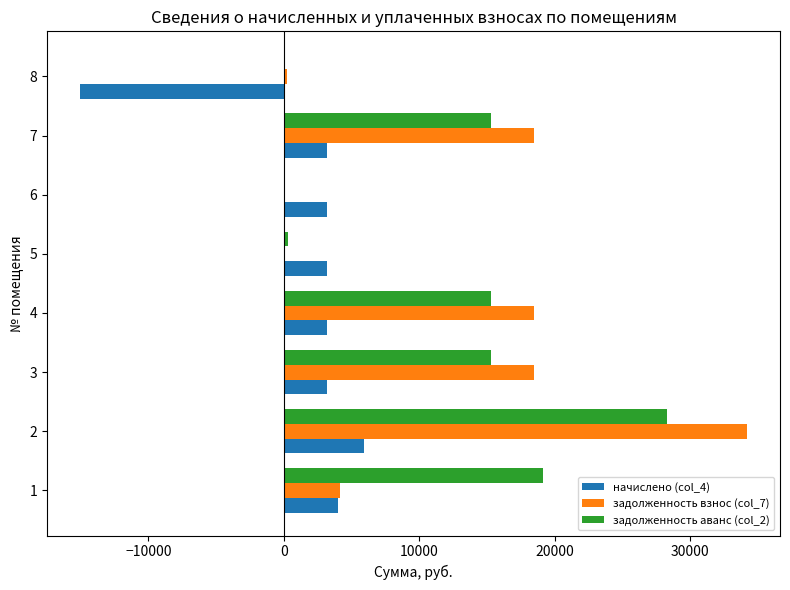

At which category is the sum across all series the highest?

2